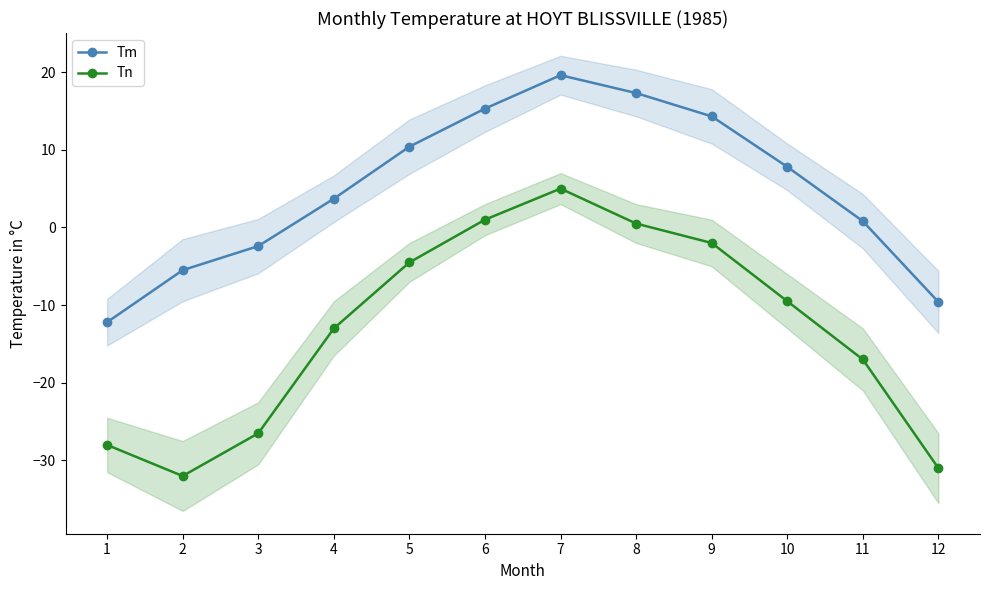

What are all the series names shown in the legend?

Tm, Tn